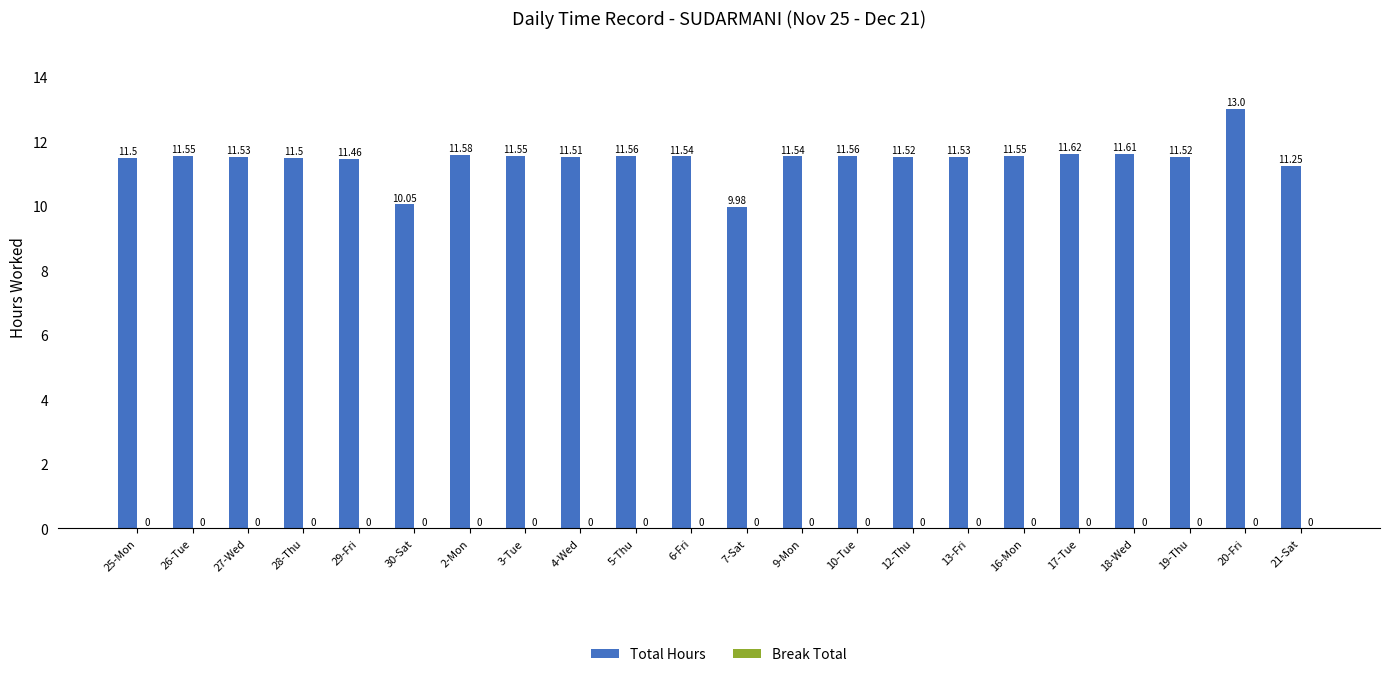

Between 10-Tue and 7-Sat, which is larger?

10-Tue